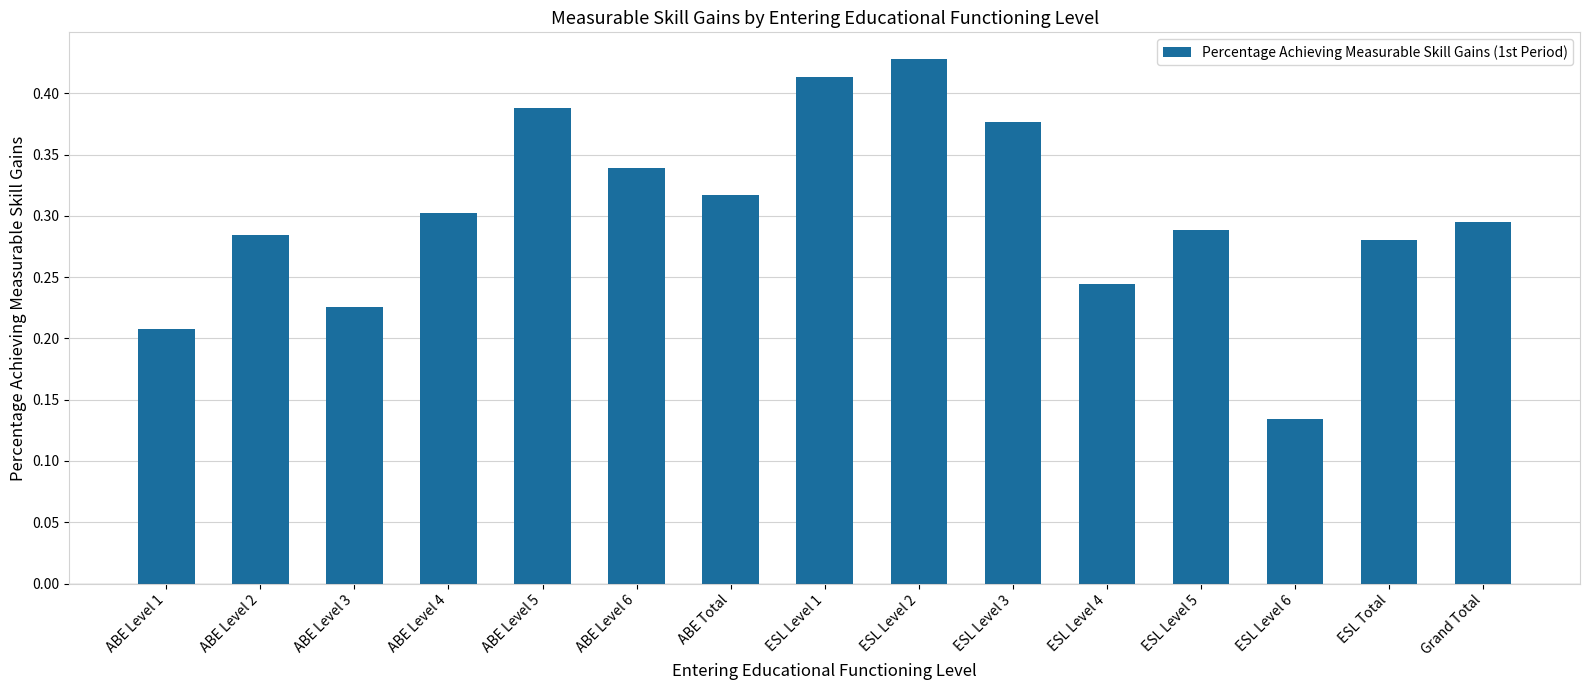

What position from the right is ESL Level 1?

8